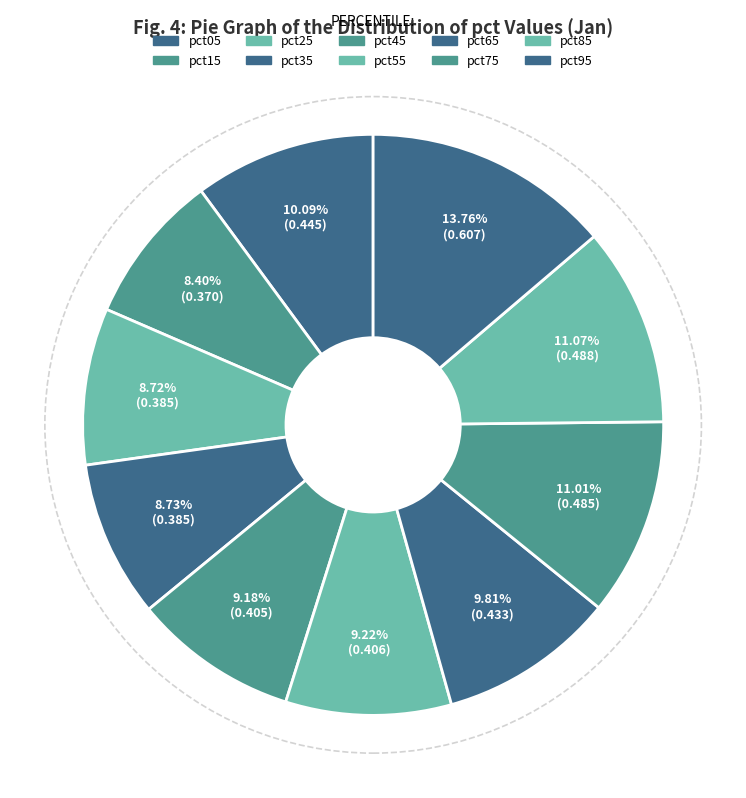

Which slice is the smallest?

pct15